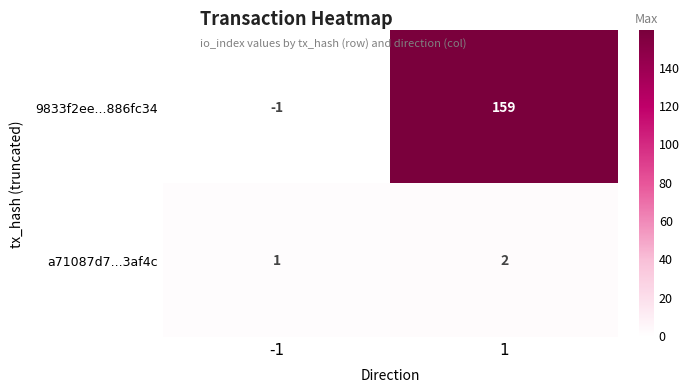

List the series in order of their overall mean, lowest first.

a71087d7...3af4c, 9833f2ee...886fc34